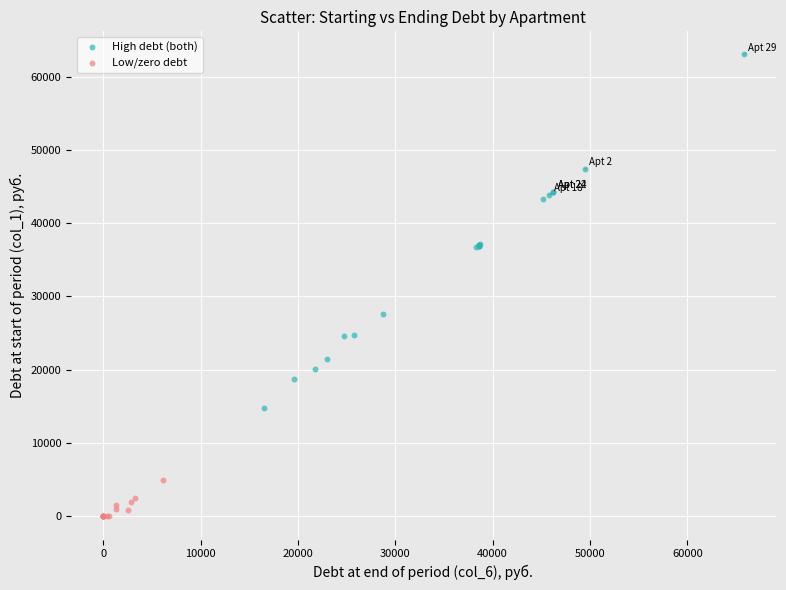

Which series contains the lowest Y value?

Low/zero debt